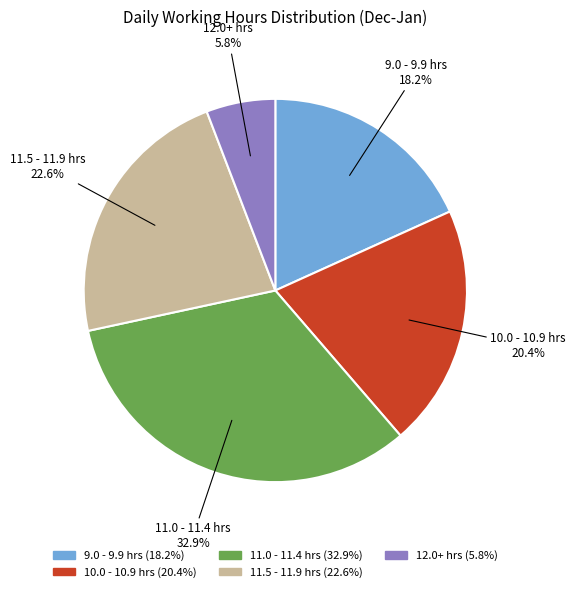

Which slice is the largest?

11.0 - 11.4 hrs